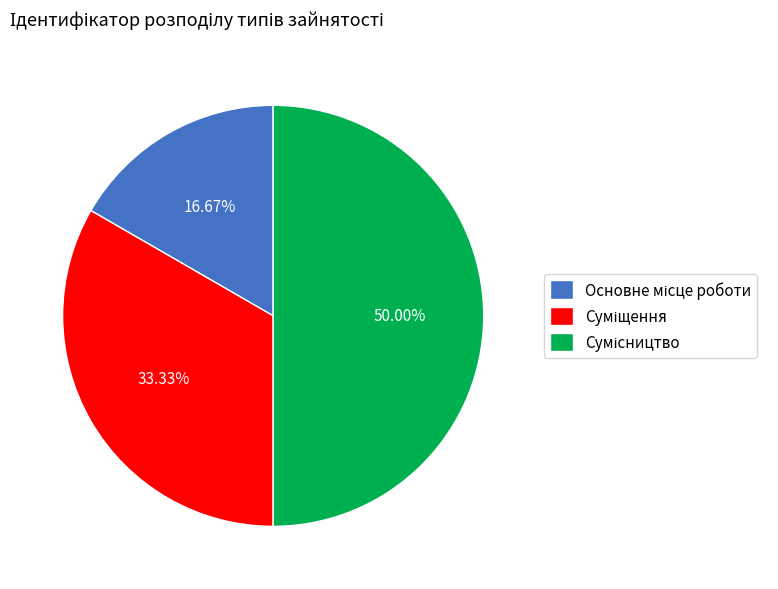

Which slice is the smallest?

Основне місце роботи